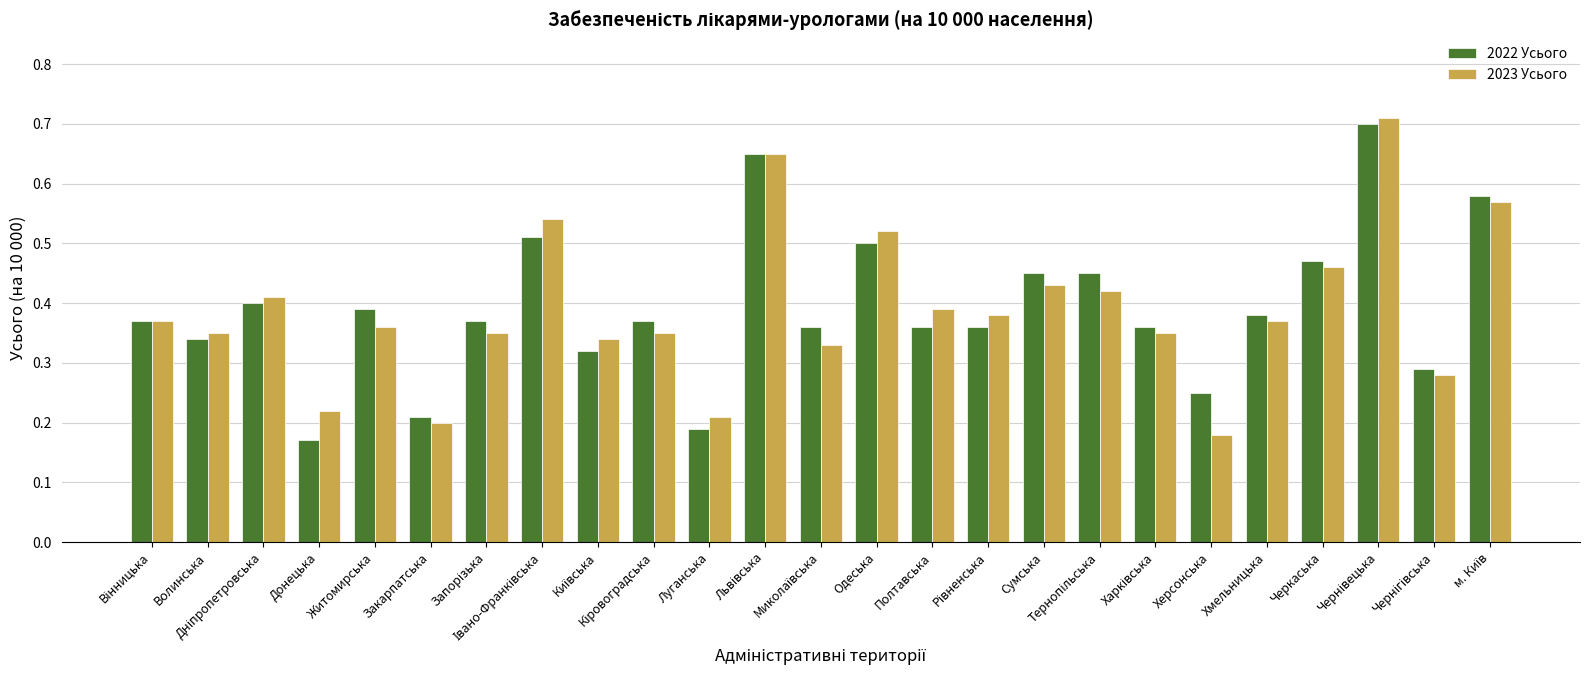

Count the 2022 Усього values in the range 0 to 1.

25